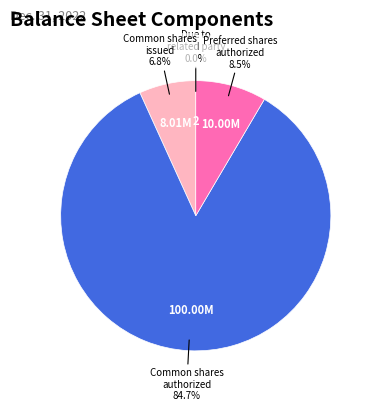

Is there any slice that represents more than half of the pie?

Yes